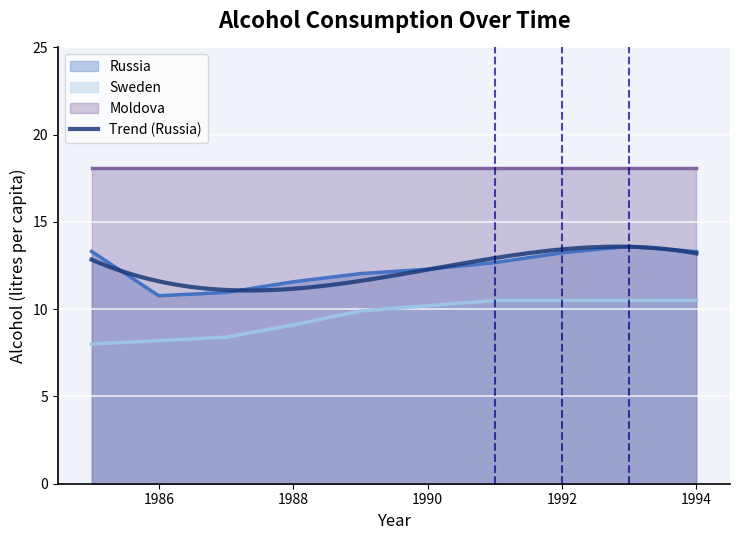

What is the average value of the Sweden series?

9.6